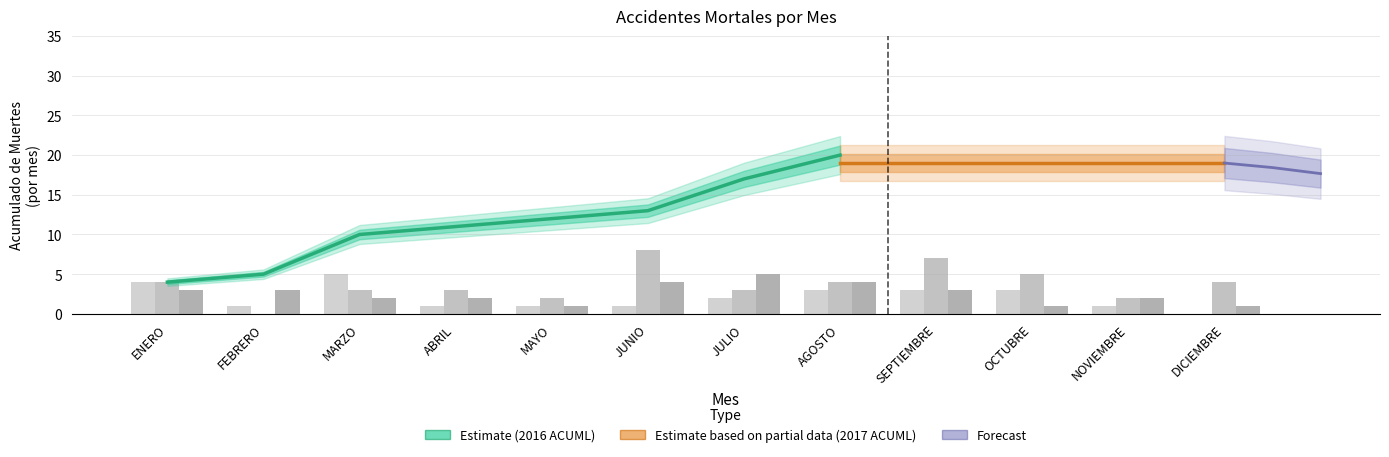

At which category is the sum across all series the highest?

JUNIO